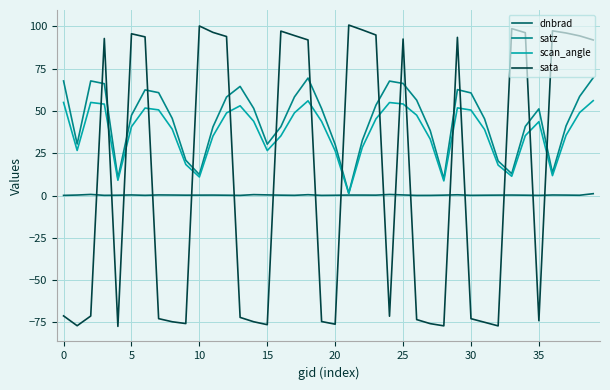

How many times do sata and scan_angle cross each other?

17